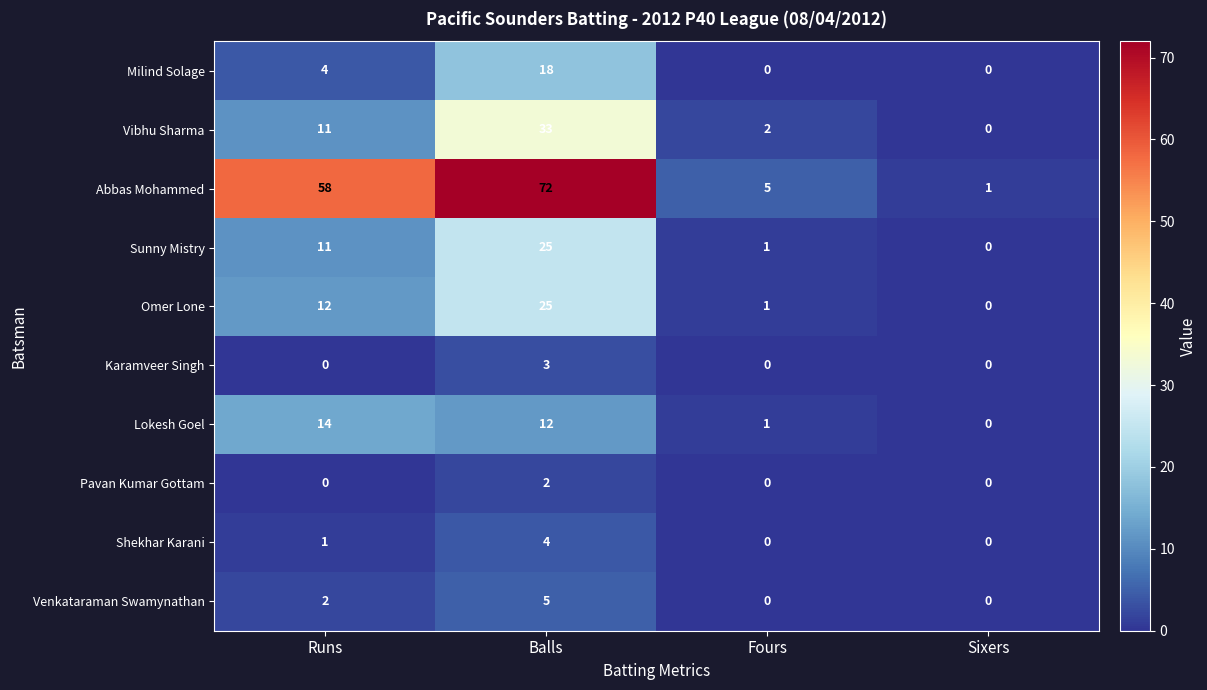

What is the sum of all Sunny Mistry values?

37